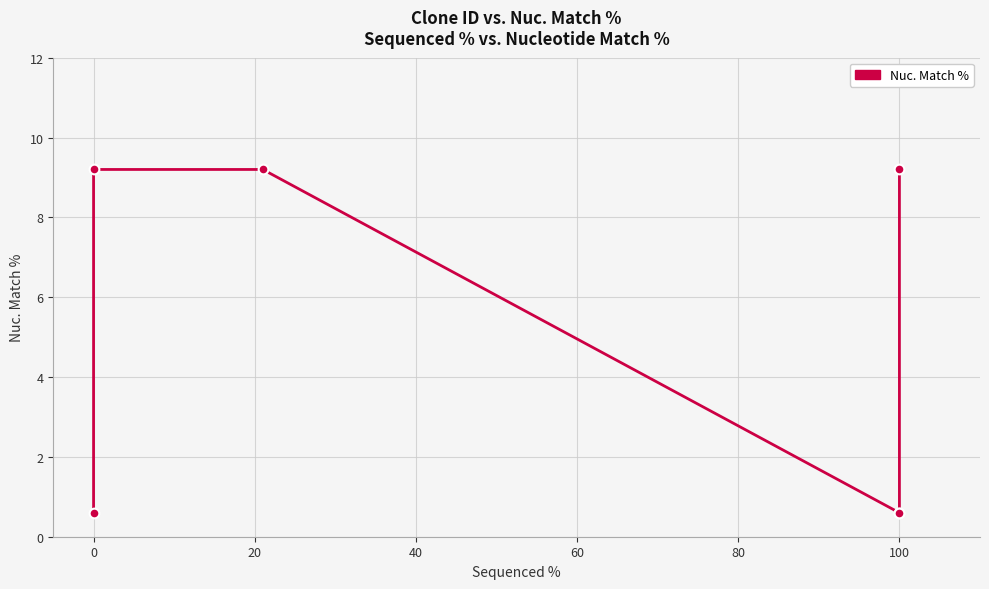

What position from the left is 20?

3